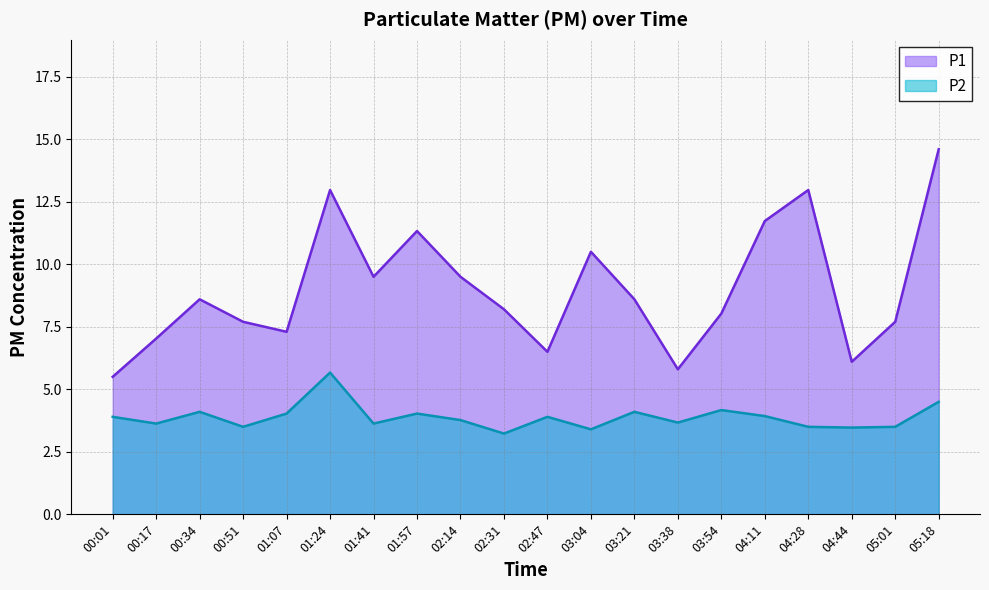

At which category does P2 reach its first local peak?

00:34